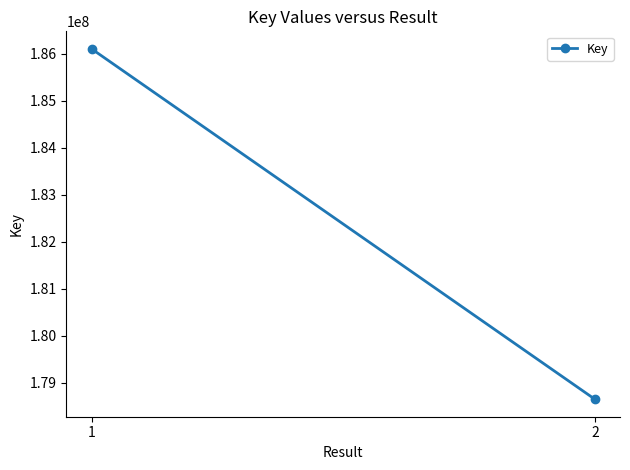

Is it true that the value at 2 is 240285094?

False